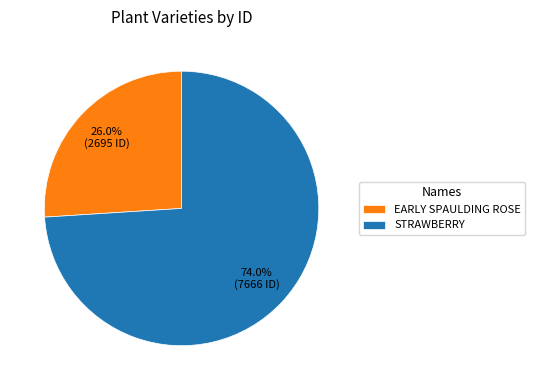

Rank the categories by value from lowest to highest.

EARLY SPAULDING ROSE, STRAWBERRY